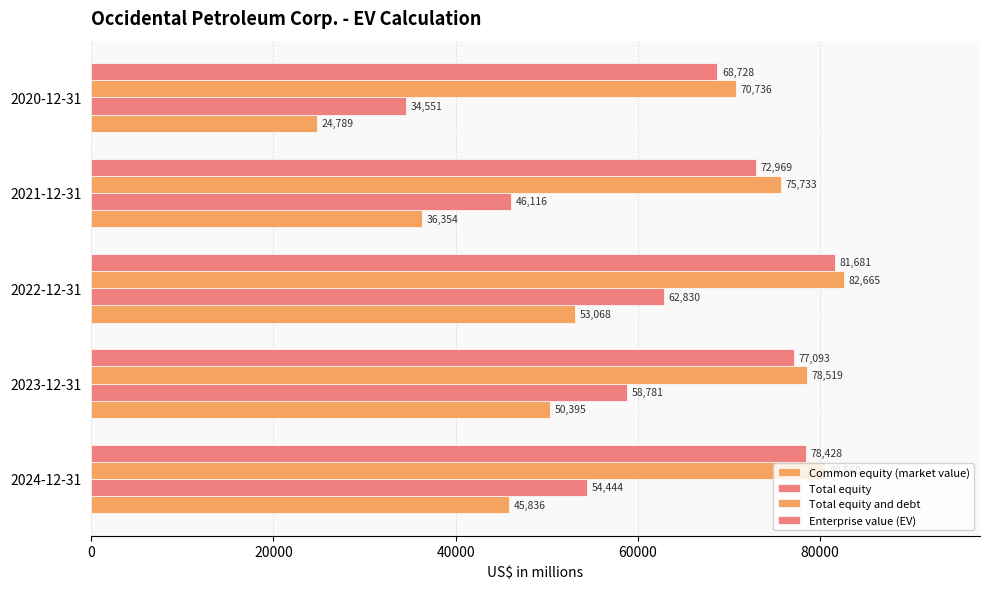

How many series are shown in this chart?

4